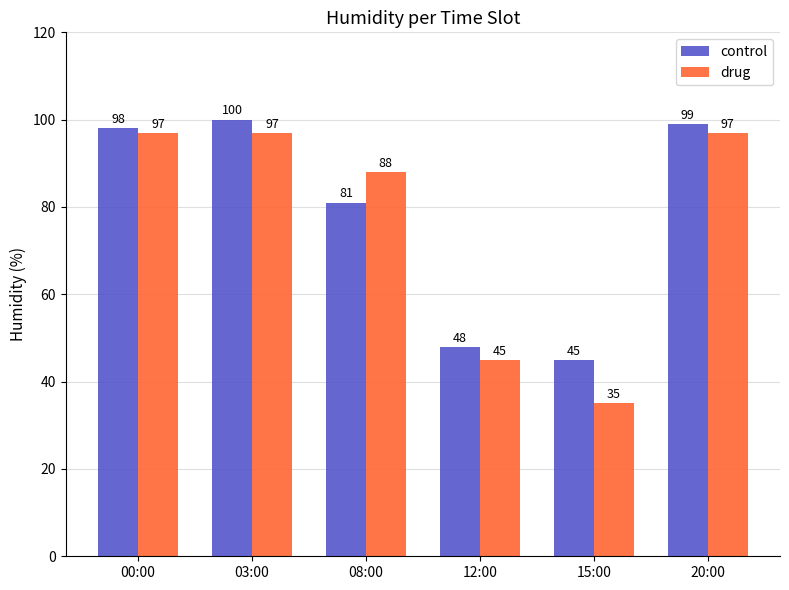

Reading left to right, list all the values displayed in this chart.

control: 00:00=98	03:00=100	08:00=81	12:00=48	15:00=45	20:00=99
drug: 00:00=97	03:00=97	08:00=88	12:00=45	15:00=35	20:00=97